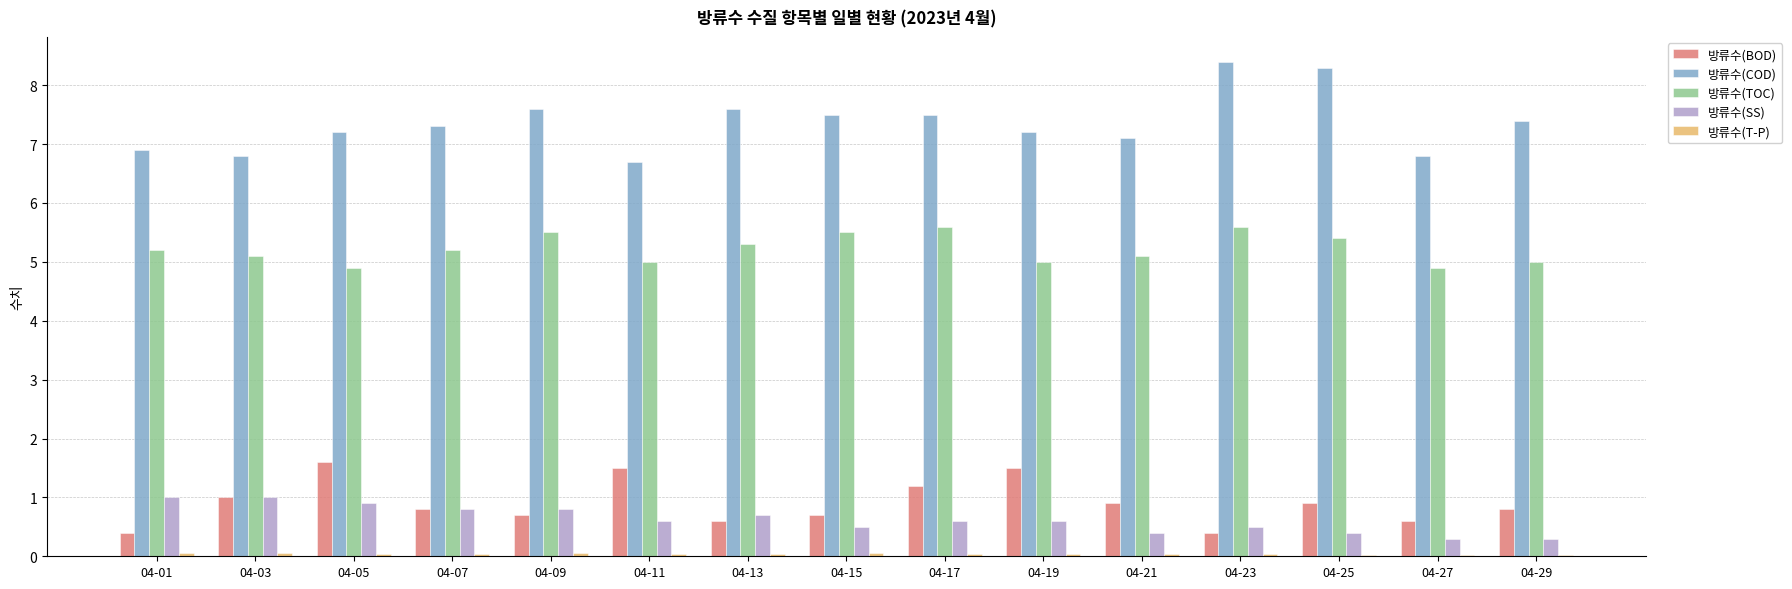

Count the number of categories in the chart.

15